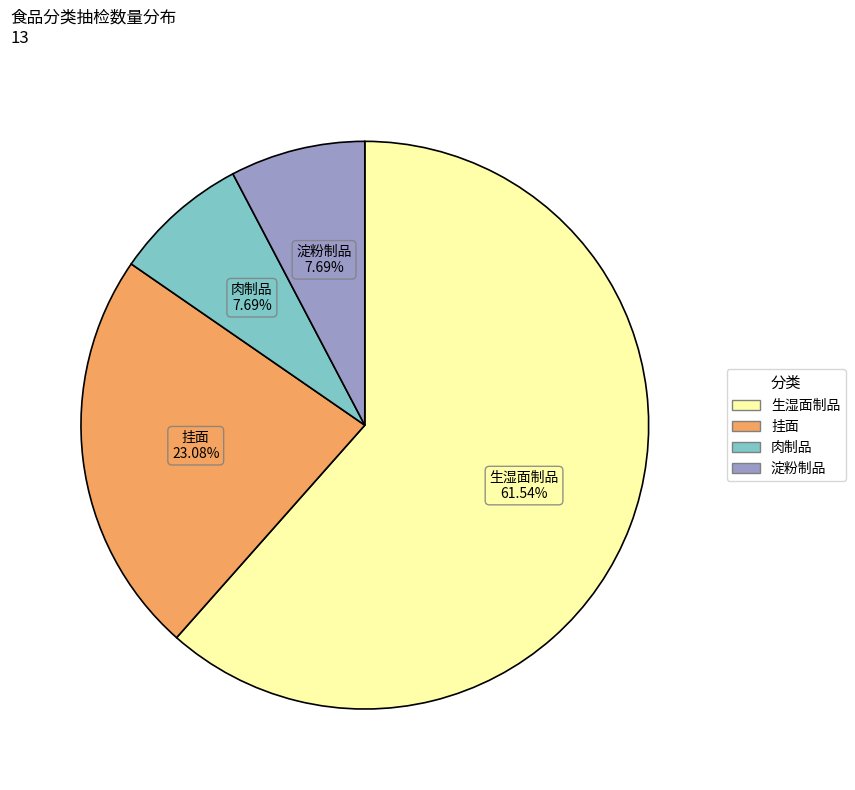

What is the ratio of the value at 肉制品 to the value at 挂面?

0.3